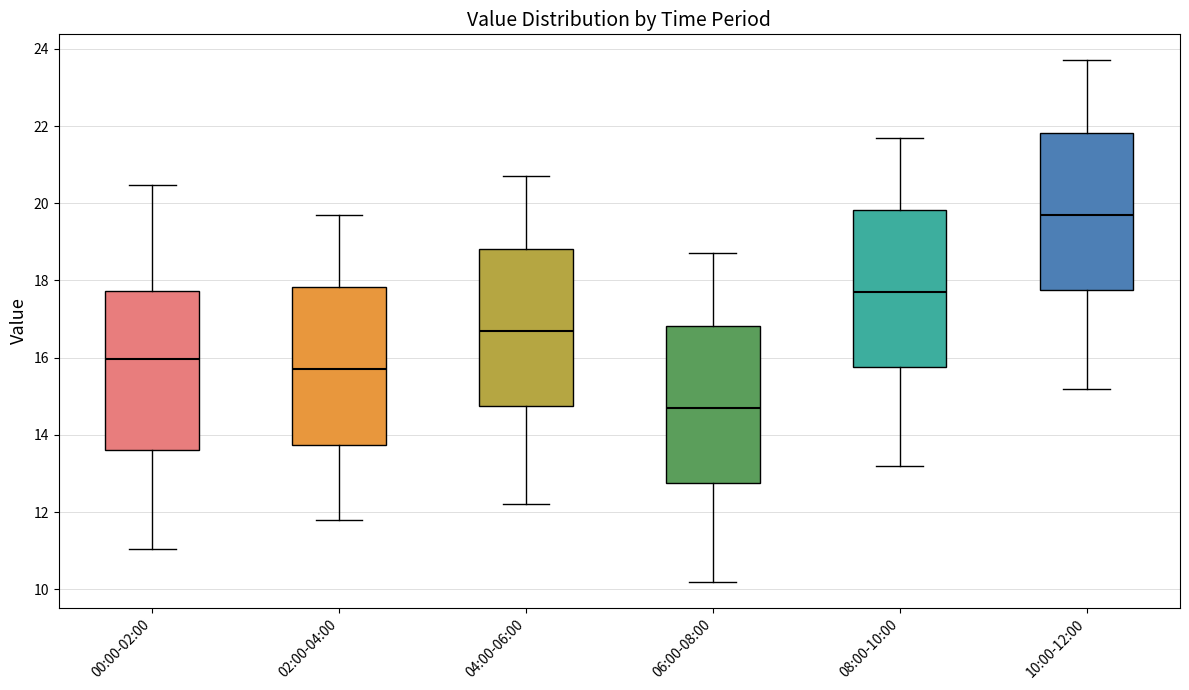

Where does the upper whisker of the box for 00:00-02:00 end on the y-axis? The values are not printed on the chart, so give them approximately, as read against the axis.

20.4